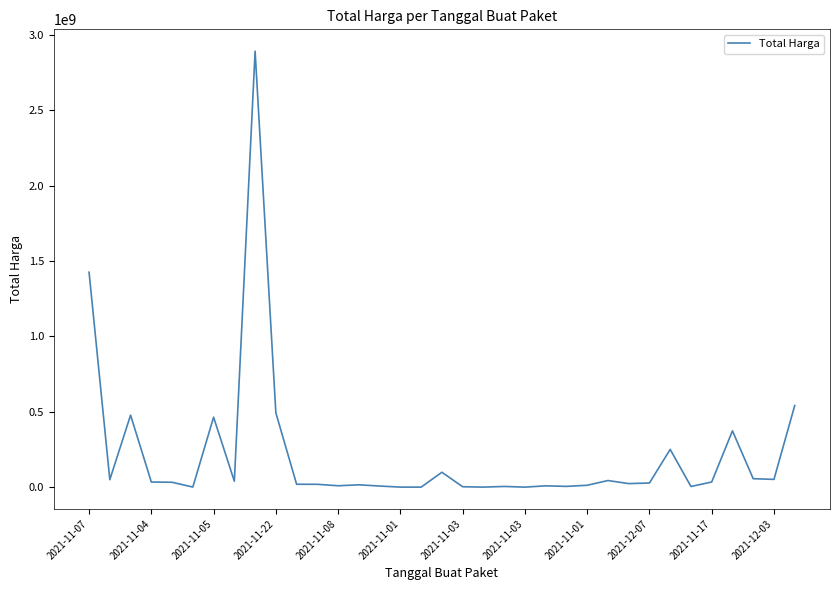

What is the average value?

214814202